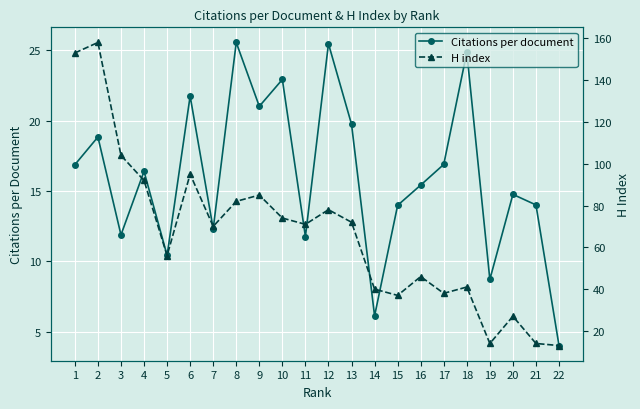

Is it true that H index equals 14.0 at 21?

True